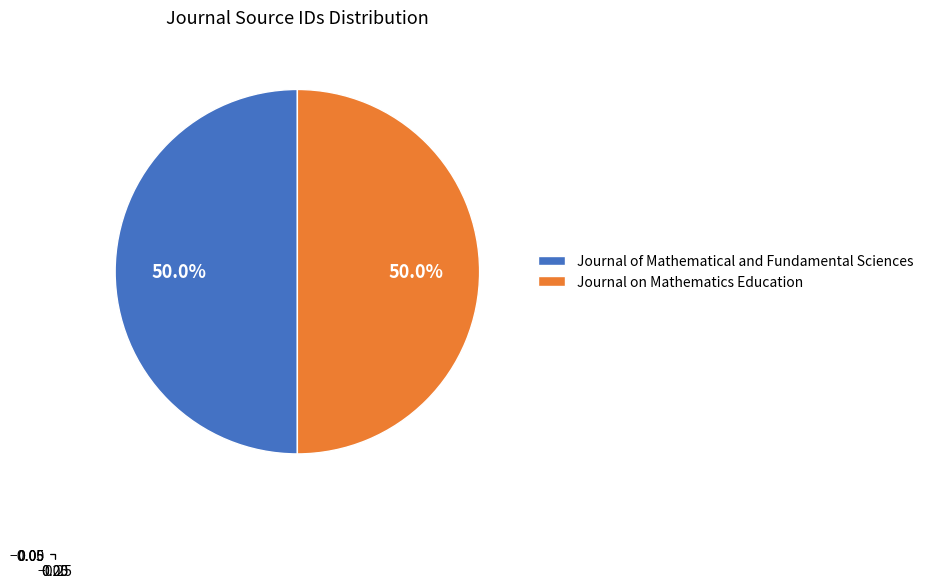

The Journal on Mathematics Education slice represents 50% of the pie. True or false?

True